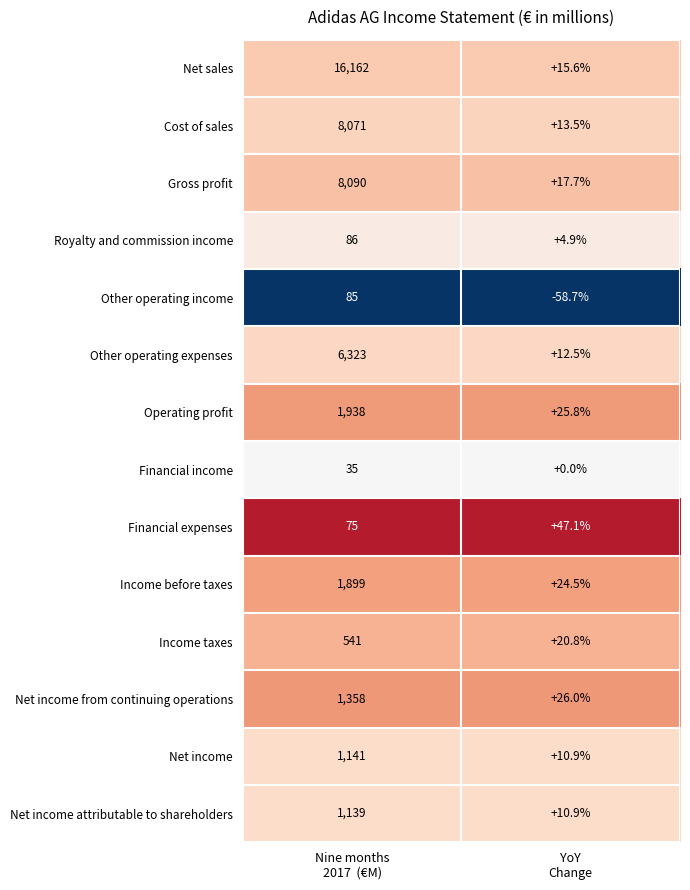

What is the maximum value shown in the chart?

16162.0